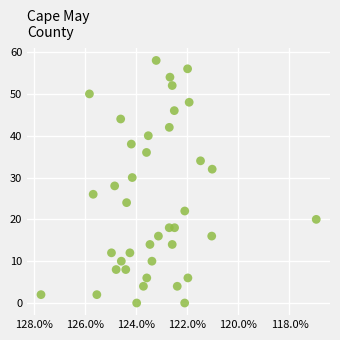

What is the range of Y values (max minus min)?

58